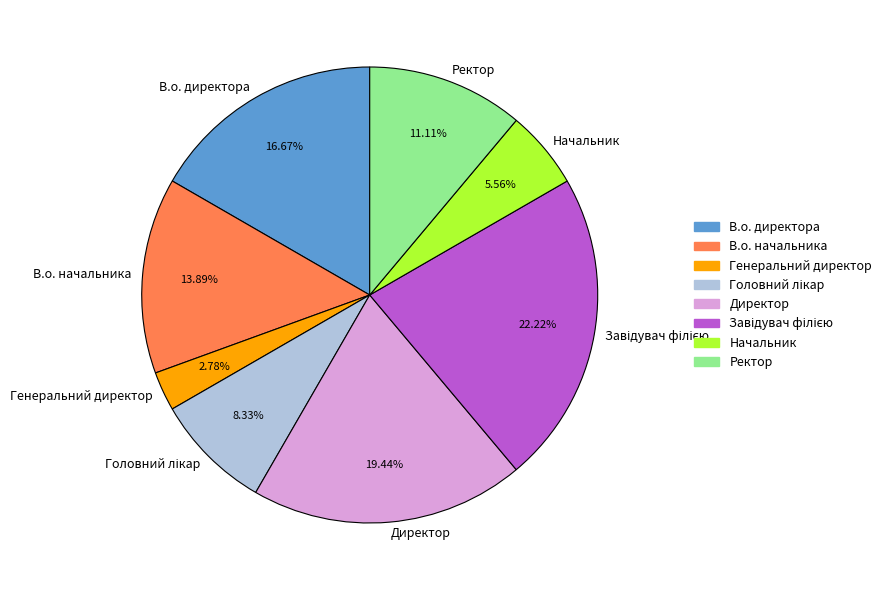

Between Ректор and Генеральний директор, which is larger?

Ректор